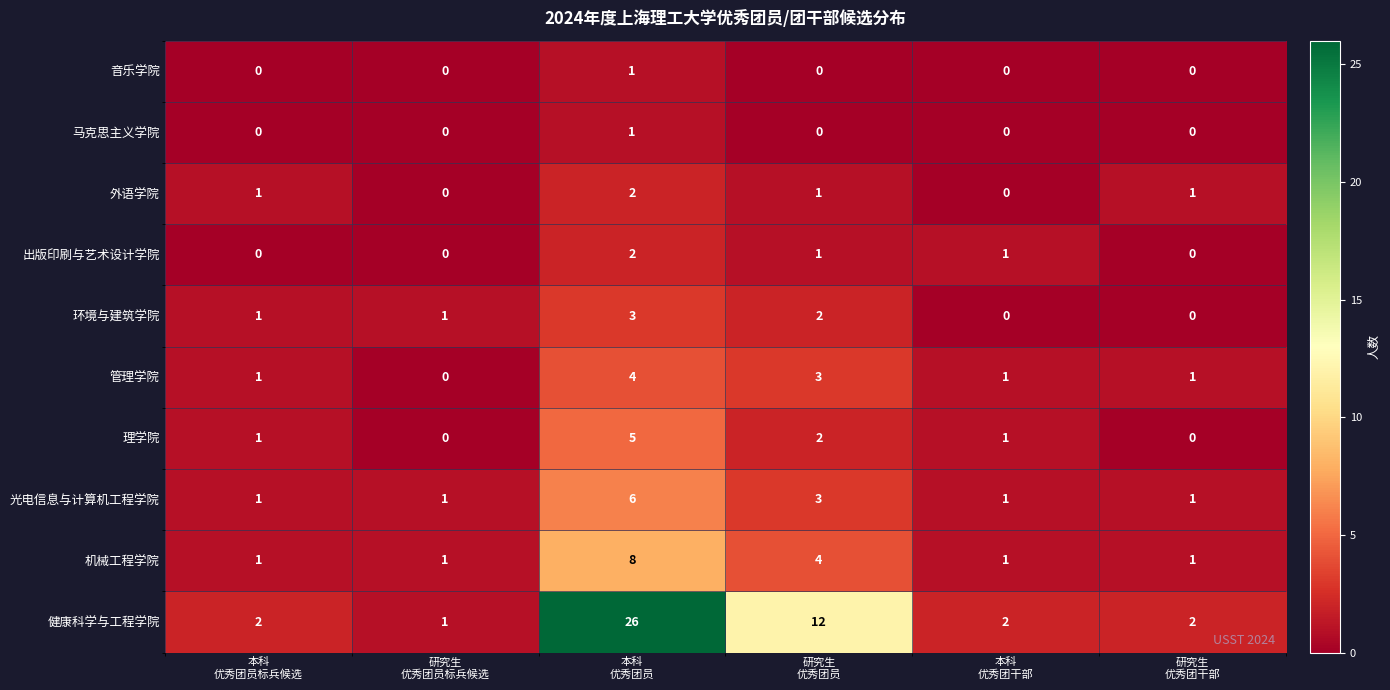

Which series has the largest range (max minus min)?

健康科学与工程学院